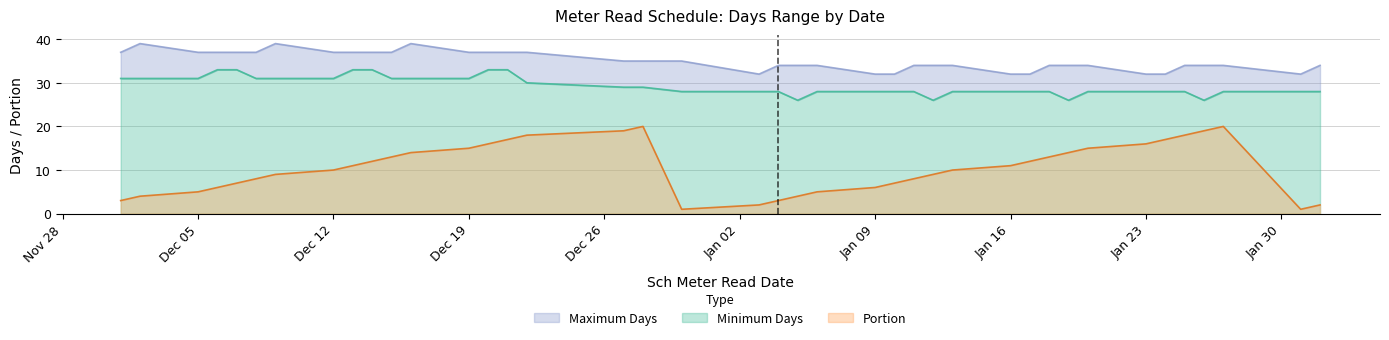

The Maximum Days series shows 10 at 2011-12-15. True or false?

False